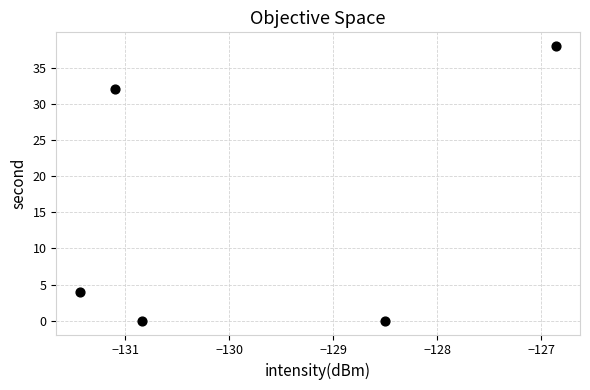

What Y value in the scatter plot is closest to 19?

32